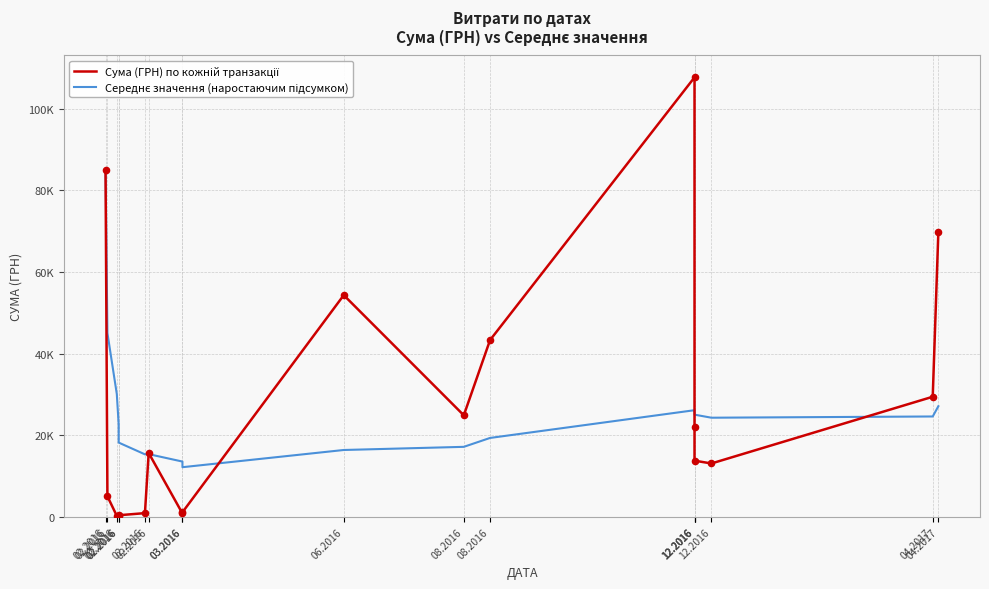

Which series has the largest total across all categories?

Сума (ГРН) по кожній транзакції